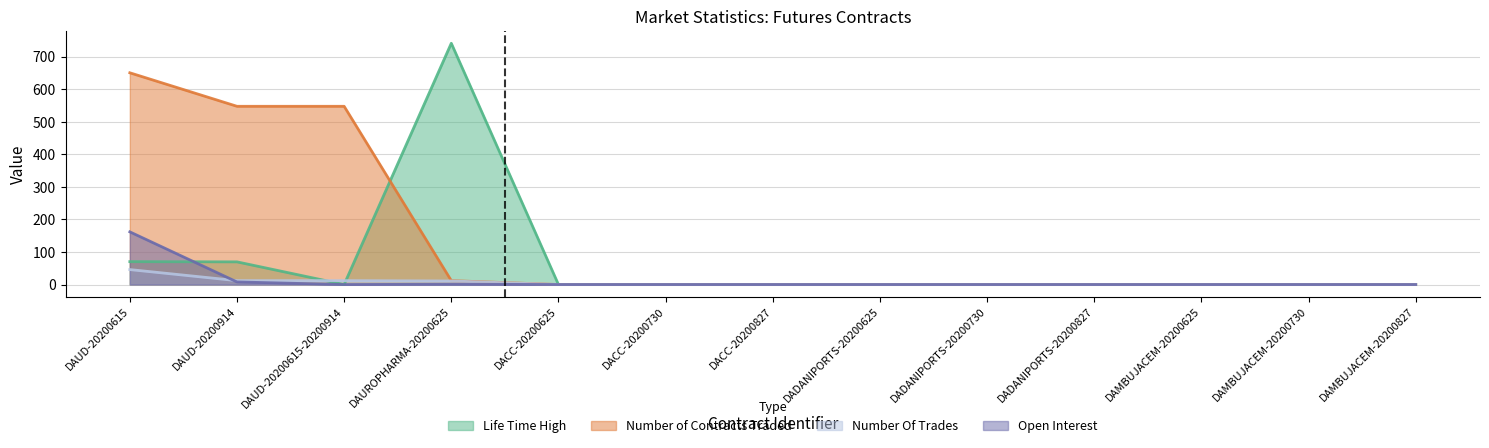

What is the label of the 9th point from the left?

DADANIPORTS-20200730